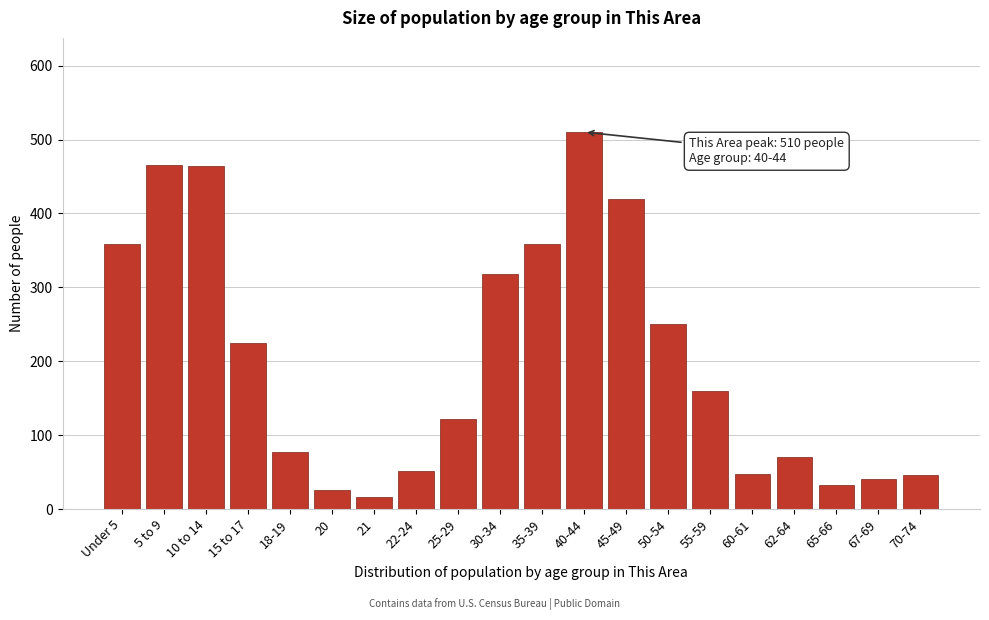

What is the sum of all values?

4059